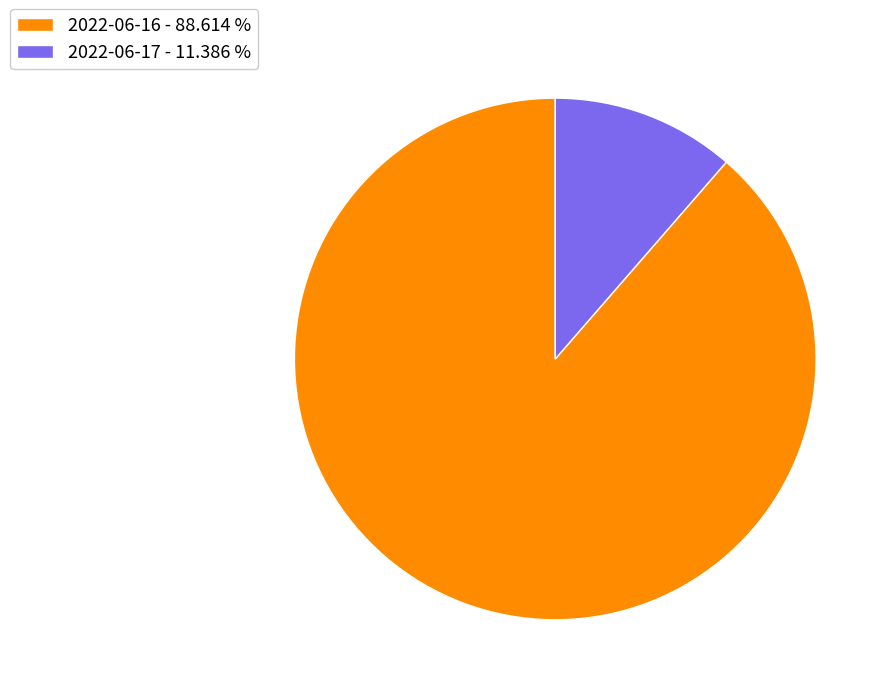

Do 2022-06-17 - 11.386 % and 2022-06-16 - 88.614 % together represent more than half of the pie?

Yes